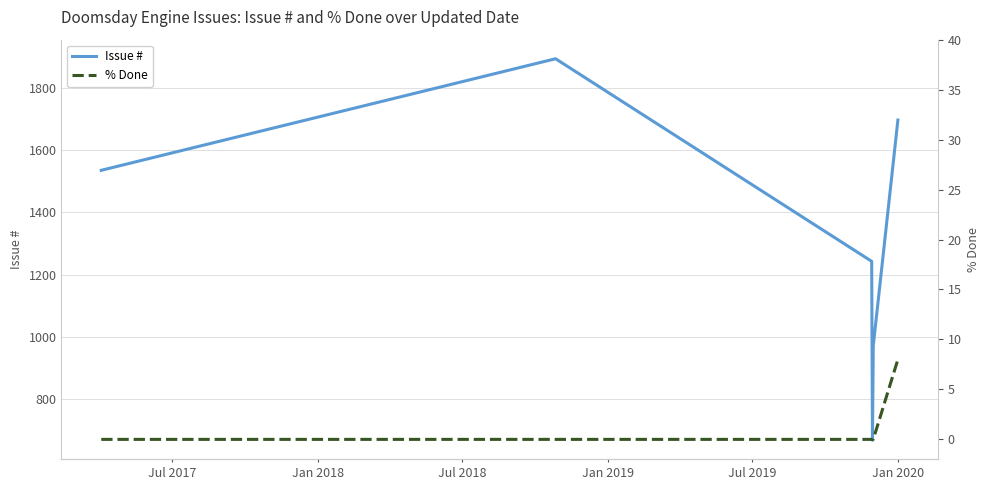

Reading left to right, list all the values displayed in this chart.

Issue #: 1535.5	1894.0	1243.0	668.0	972.0	1697.0
% Done: 0.0	0.0	0.0	0.0	0.0	8.0